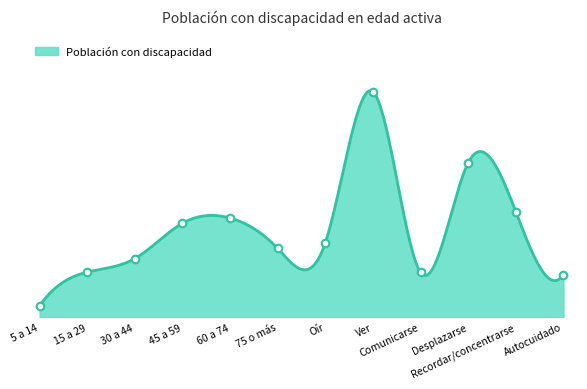

Which has a higher value, 15 a 29 or Autocuidado?

15 a 29